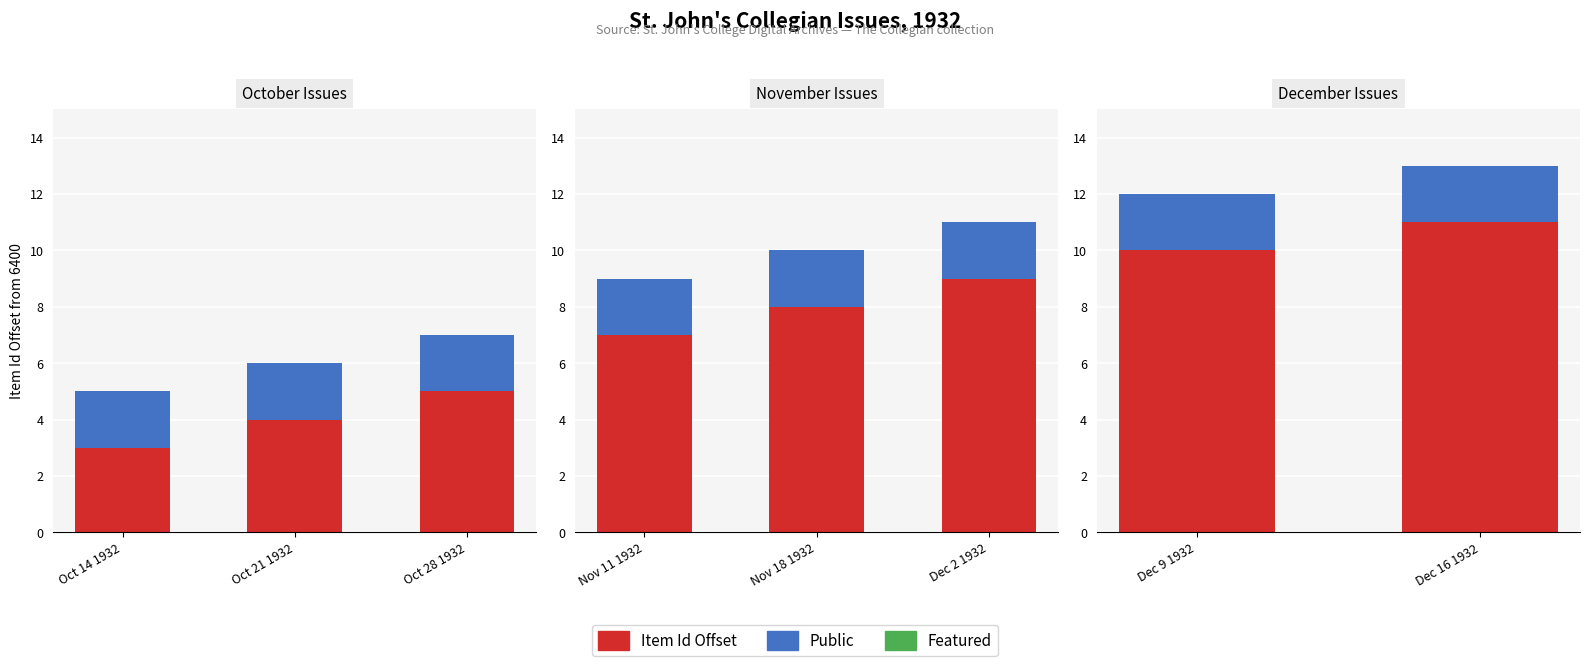

Is it true that Item Offset equals 18 at Dec 16 1932?

False